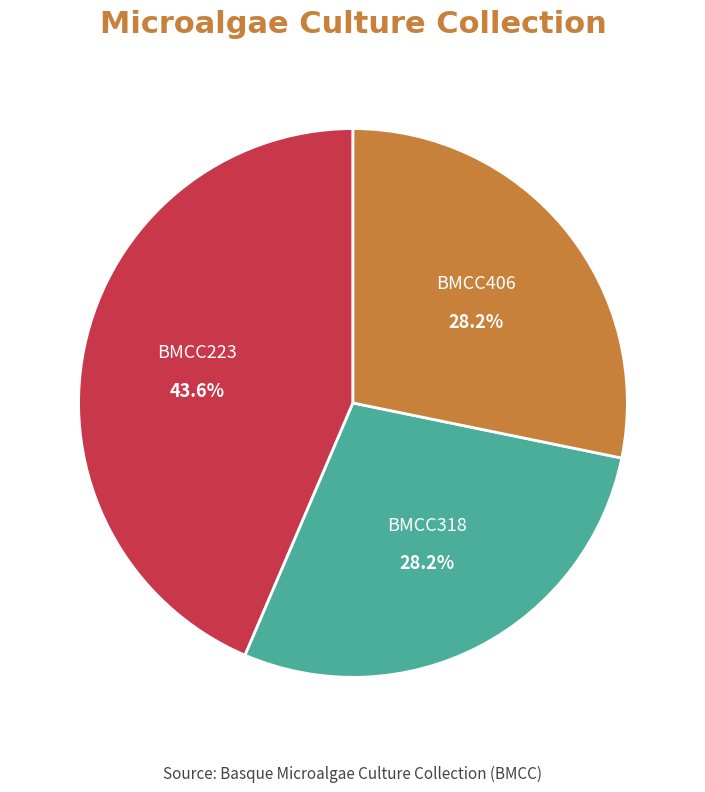

What is the total percentage of BMCC223 and BMCC318?

71.8%